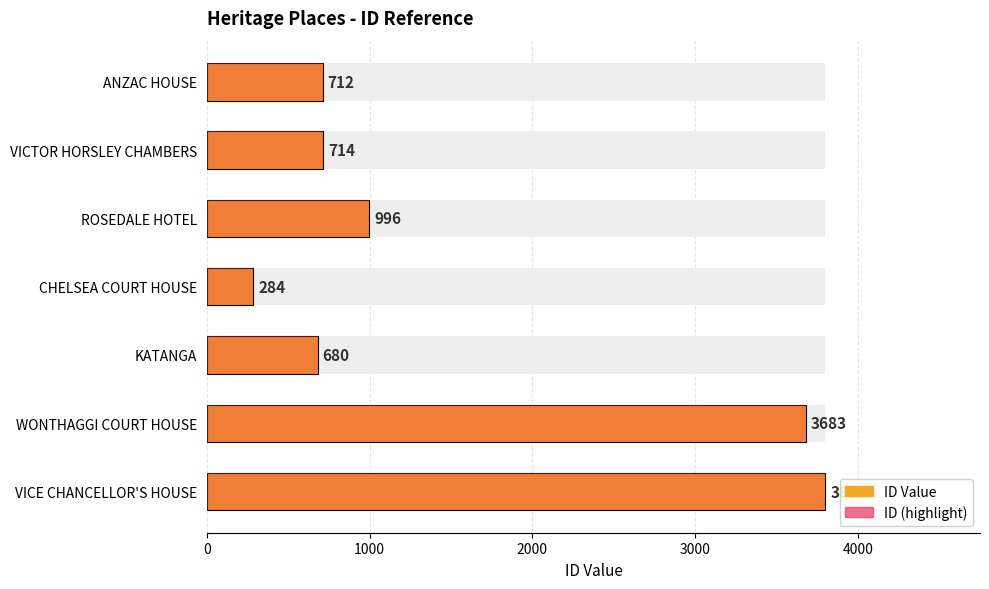

How many data points in ID (highlight) are less than 714?

3